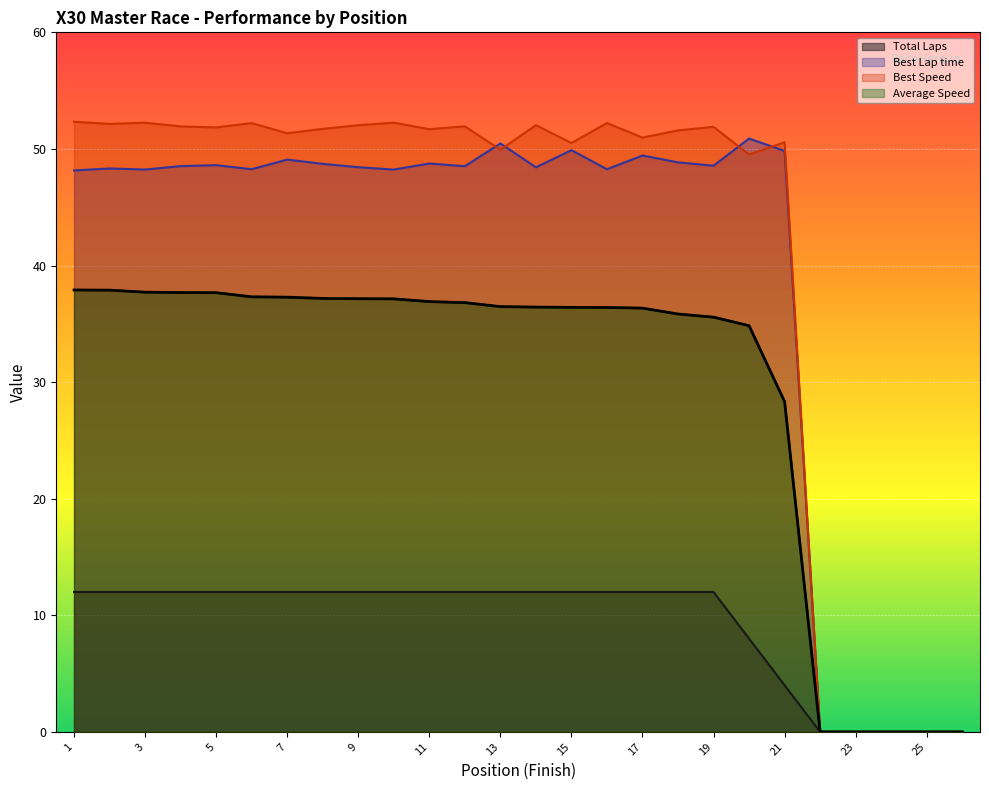

What is the difference between the maximum and minimum values in the Best Lap time series?

50.9